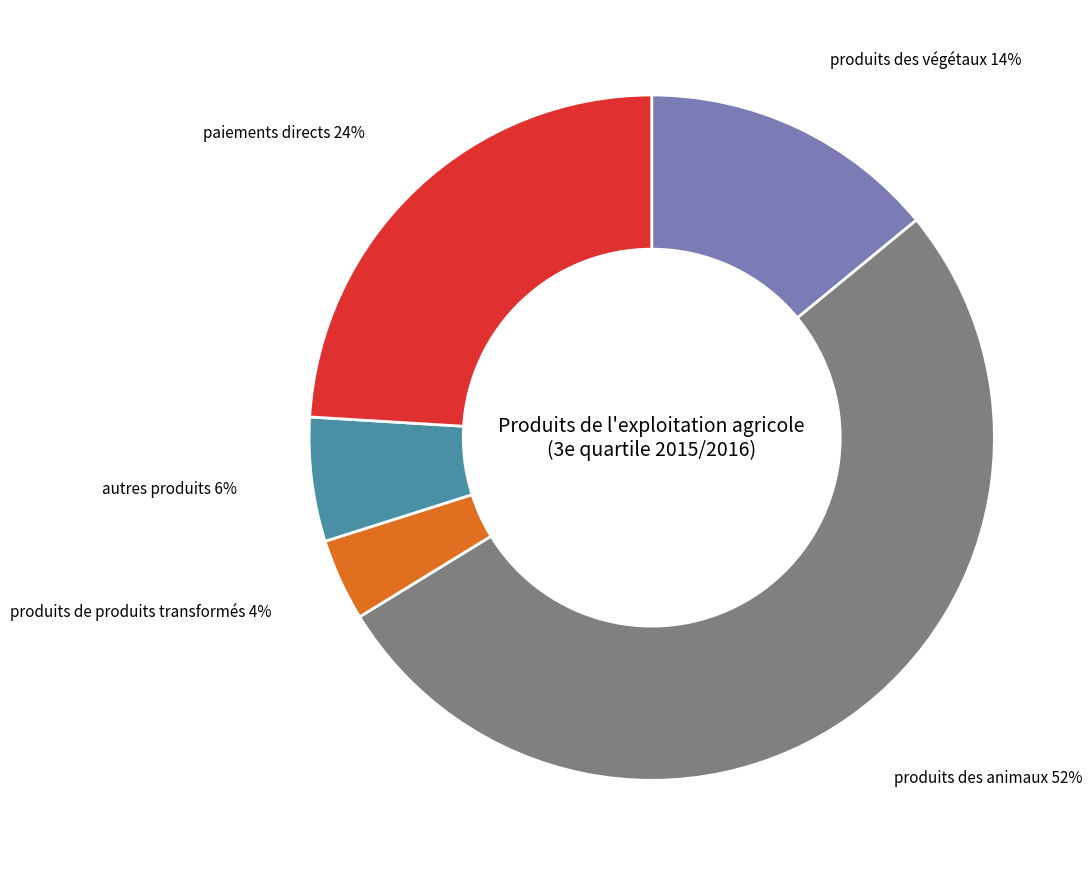

Is it true that produits de produits transformés is 4% of the pie?

True